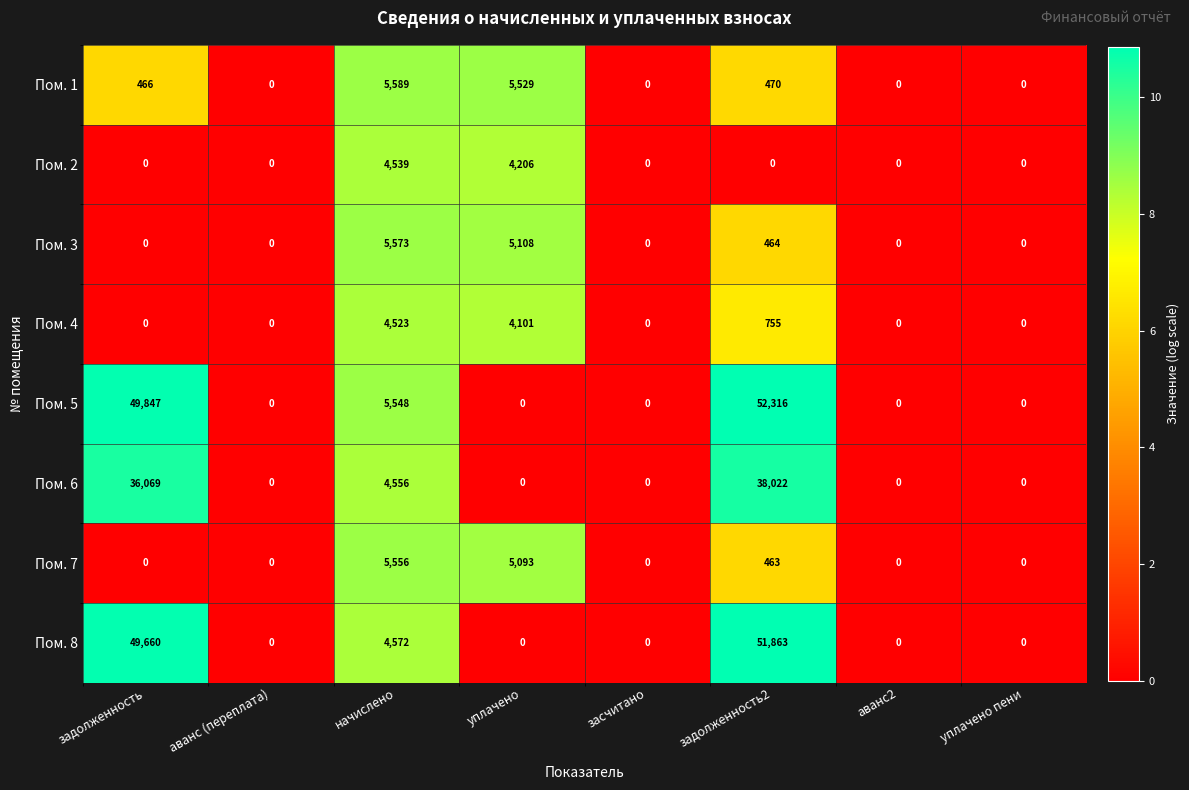

How many series are shown in this chart?

8